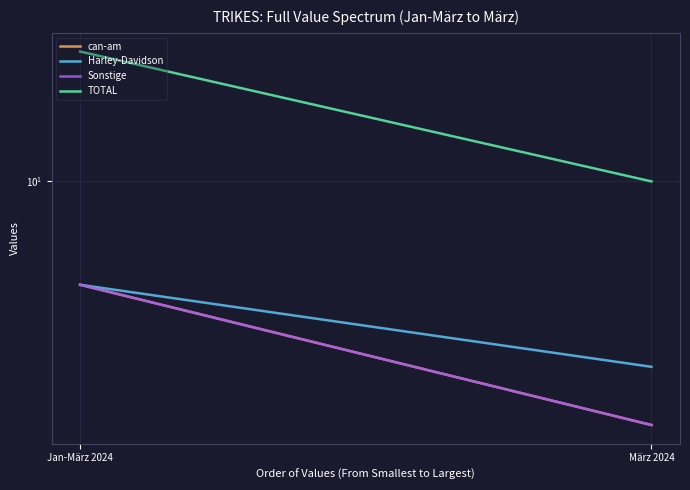

The can-am series shows 3 at März 2024. True or false?

True